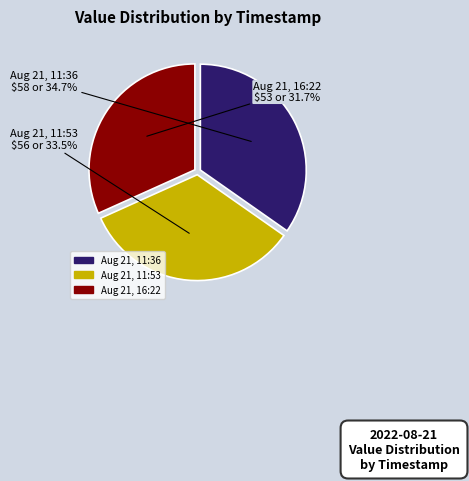

Does any single category account for the majority?

No